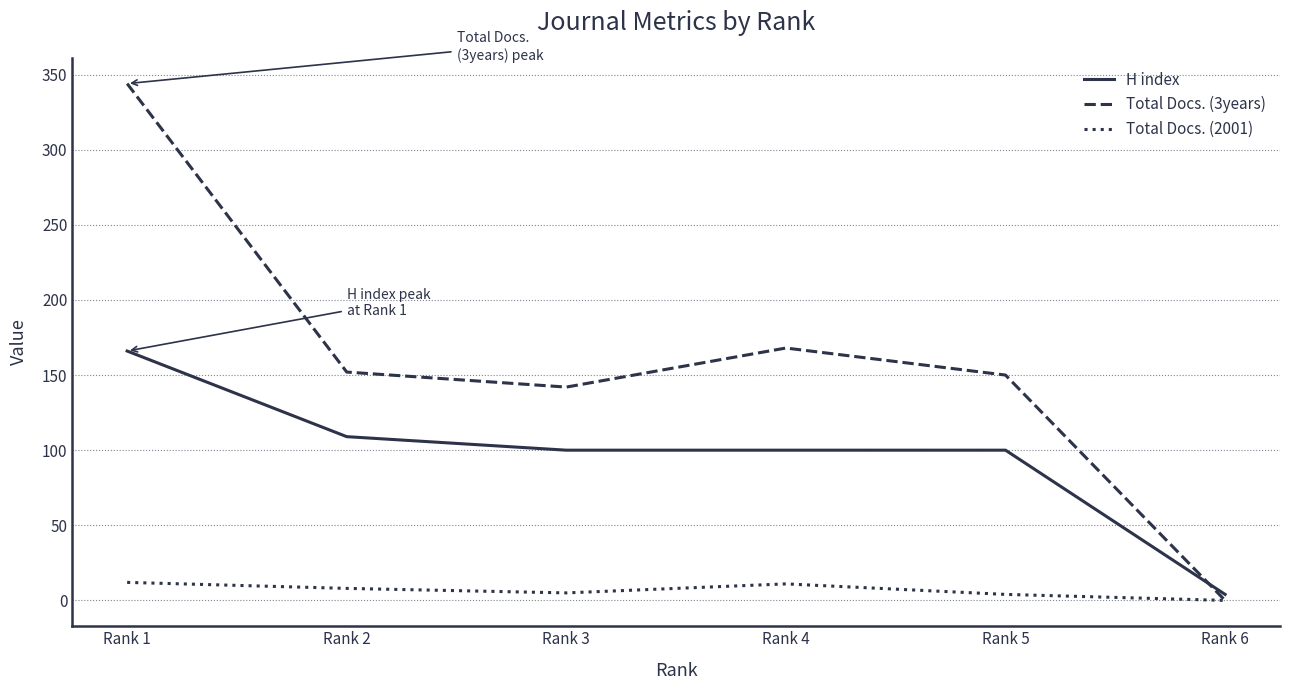

List the series in order of their peak value, lowest first.

Total Docs. (2001), H index, Total Docs. (3years)